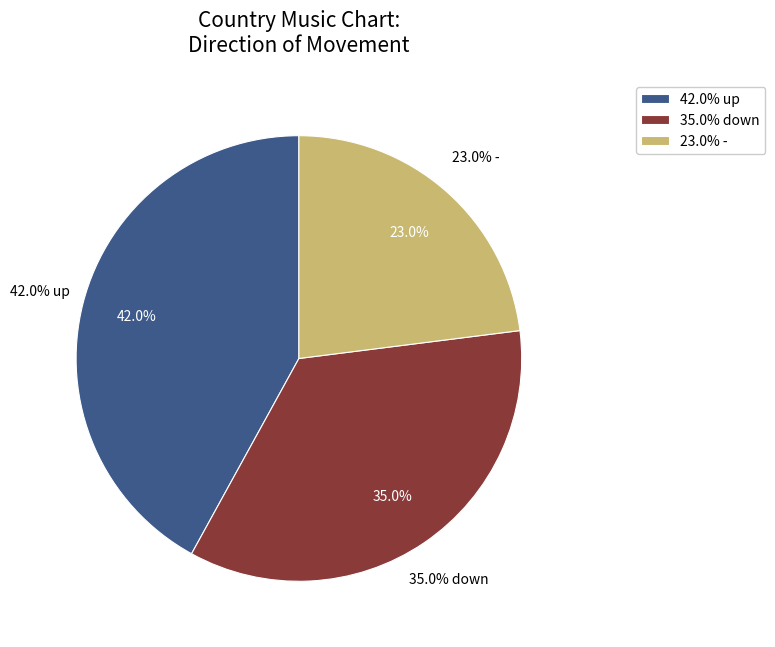

The down slice represents 25% of the pie. True or false?

False